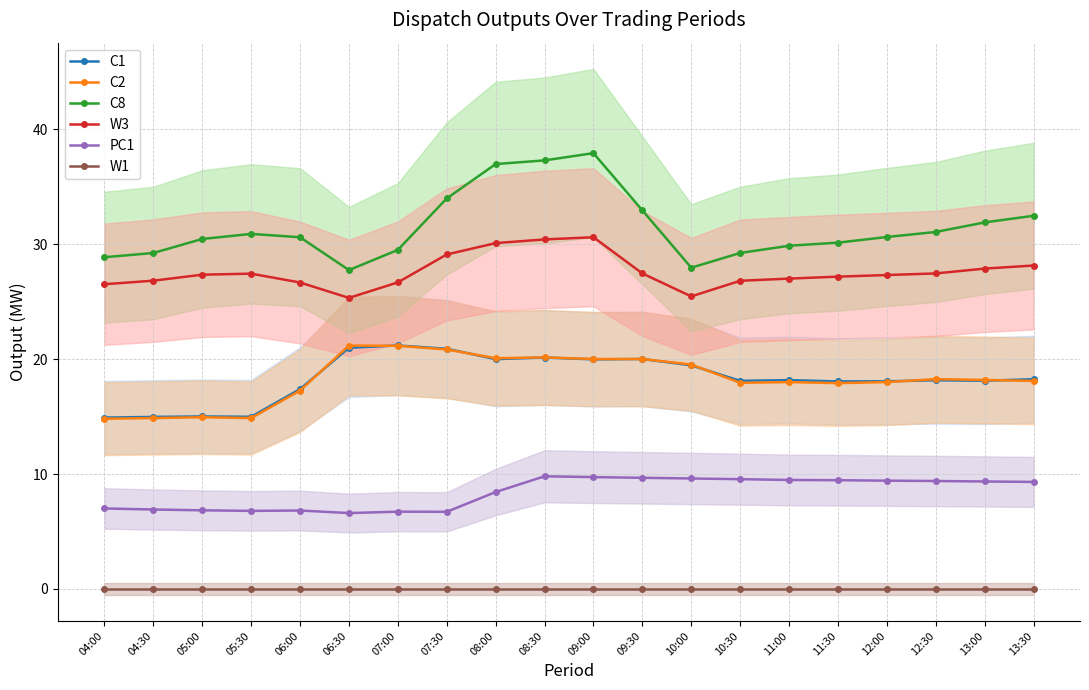

Which series has the largest total across all categories?

C8